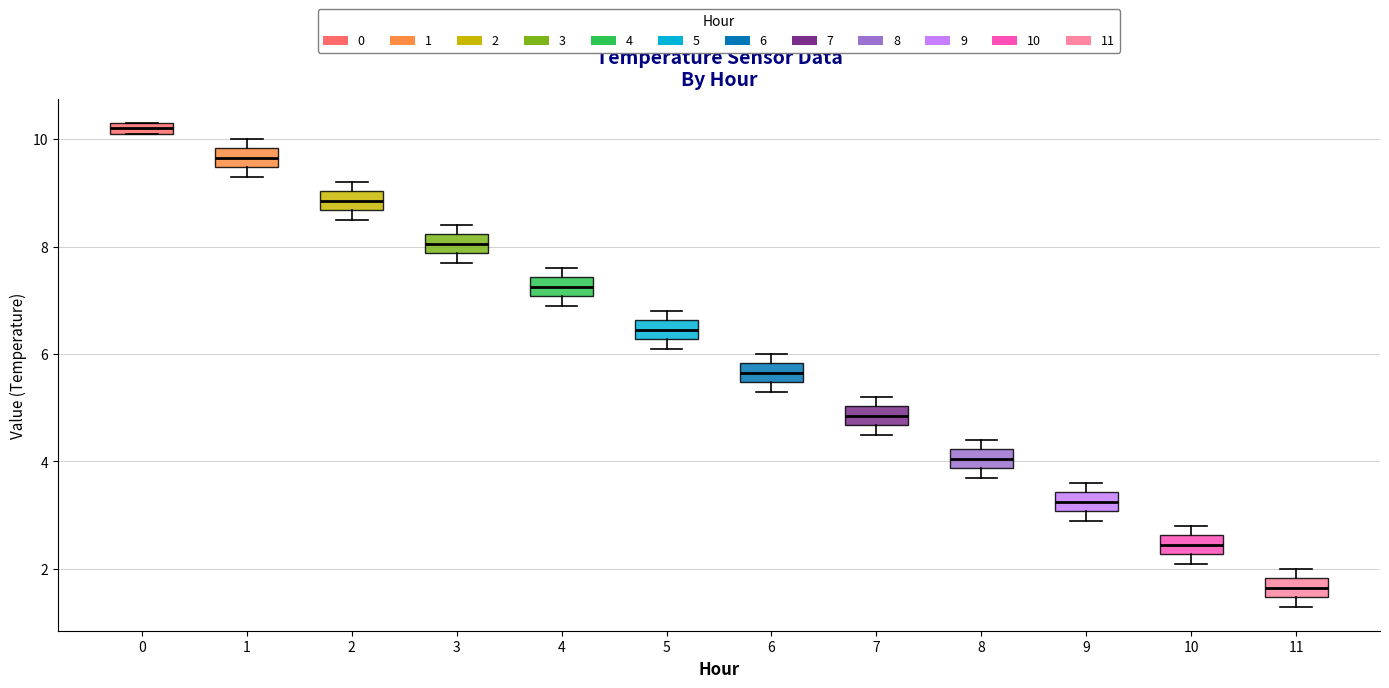

Where is the upper edge of the box at x = 7 on the y-axis? The values are not printed on the chart, so give them approximately, as read against the axis.

5.0